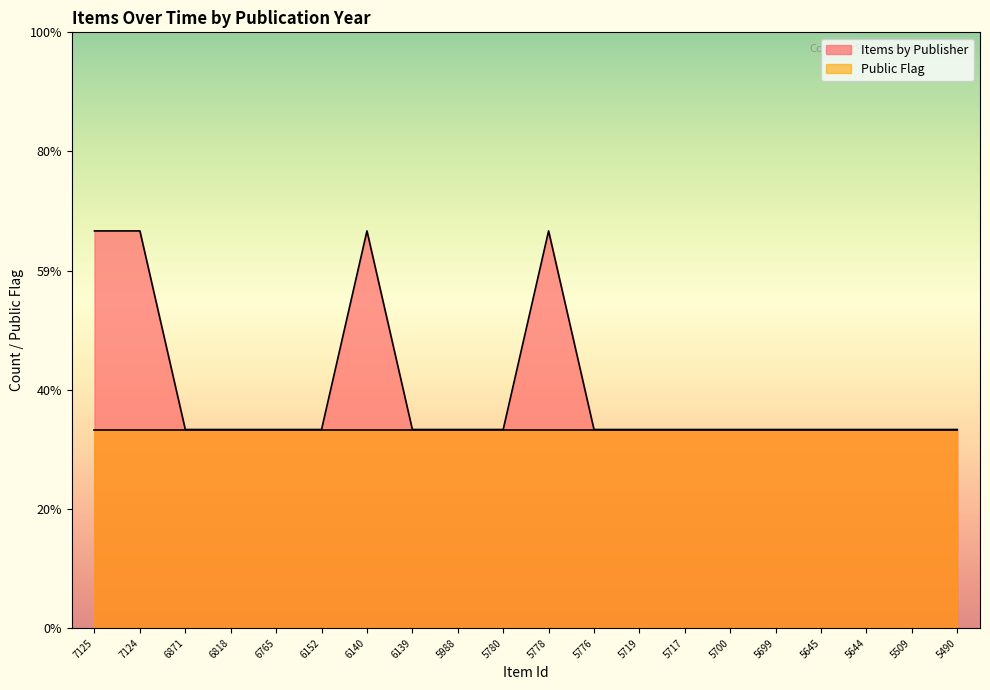

Does the chart have visible grid lines?

No